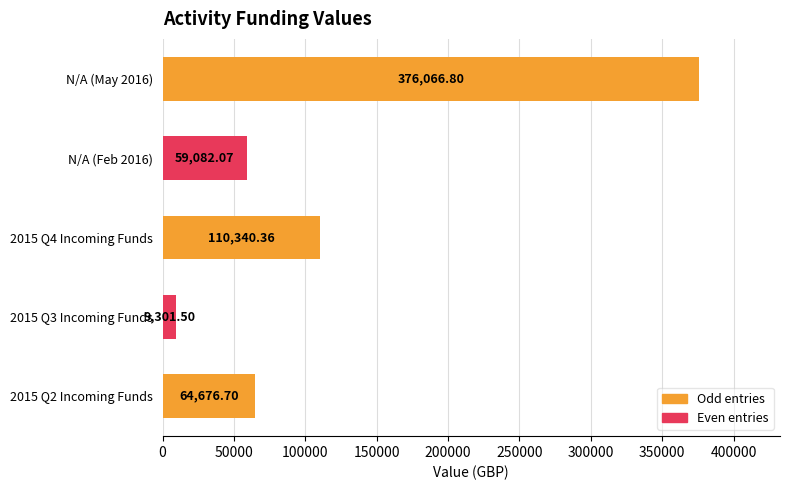

What is the change in value from N/A (May 2016) to 2015 Q3 Incoming Funds?

-366765.3